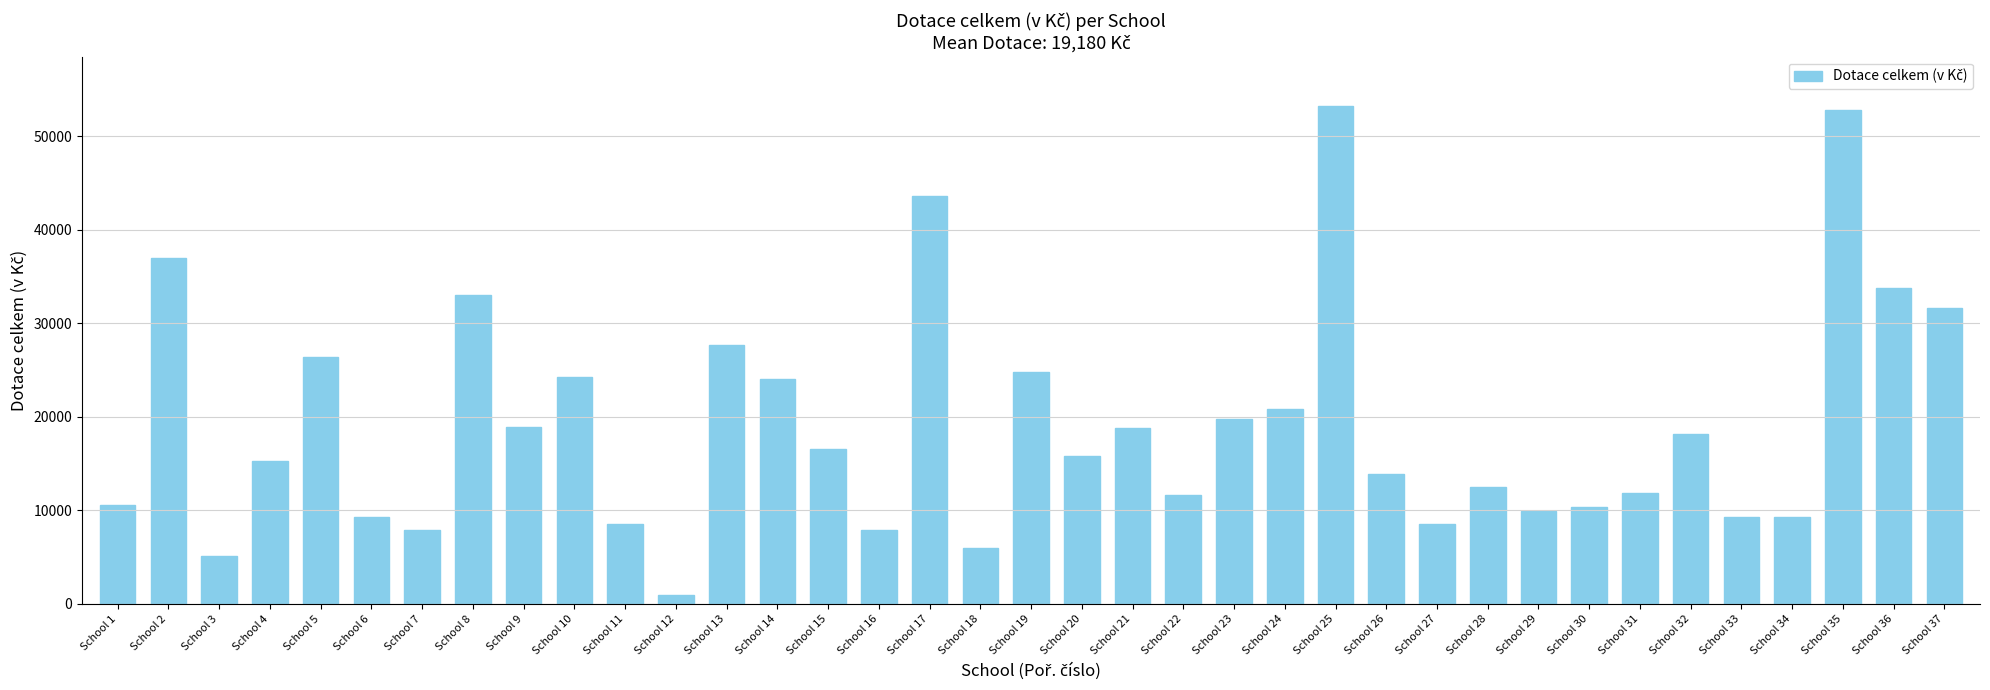

What is the difference between the maximum and second lowest values?

48114